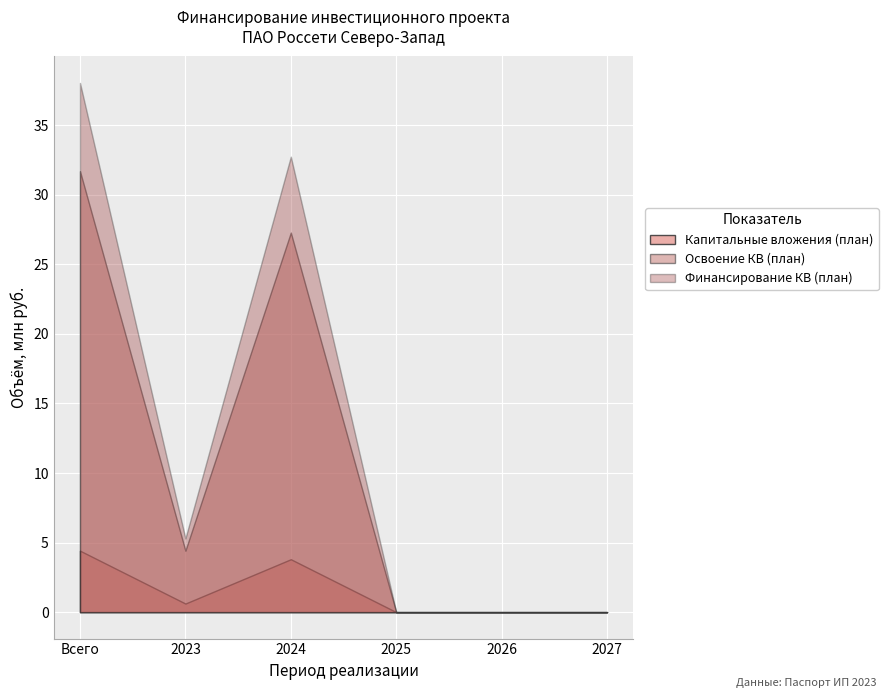

Is the value of Освоение КВ (план) at Всего greater than the value of Финансирование КВ (план) at 2023?

Yes